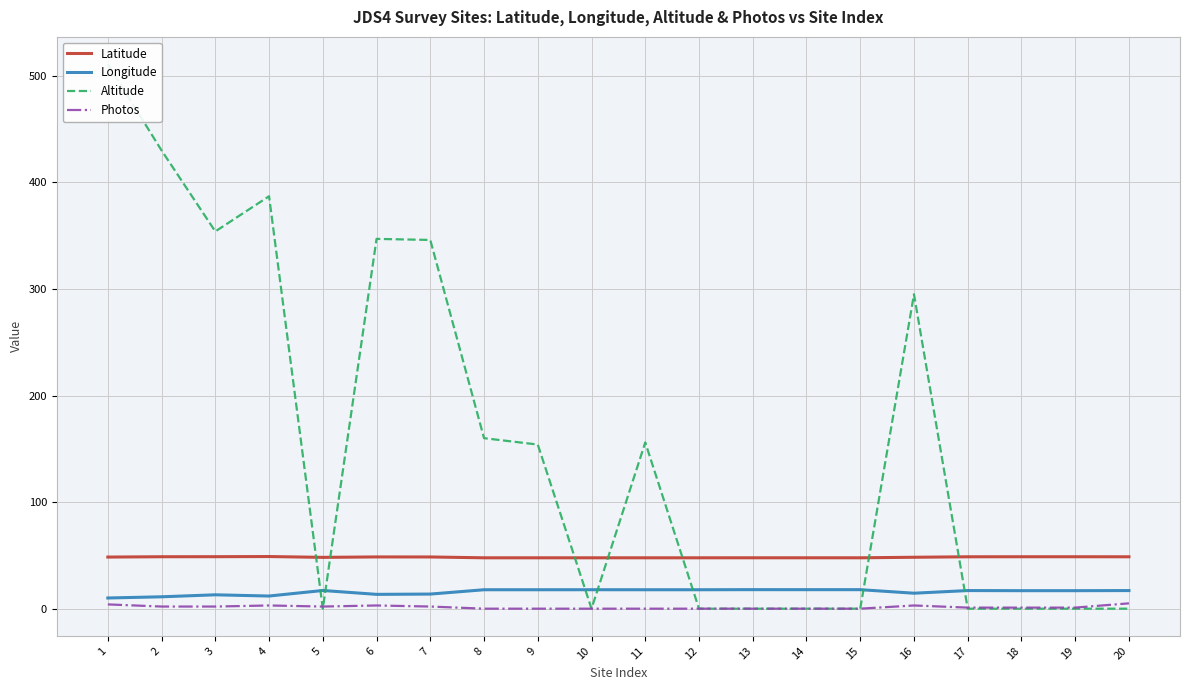

At which category is the sum across all series the highest?

1